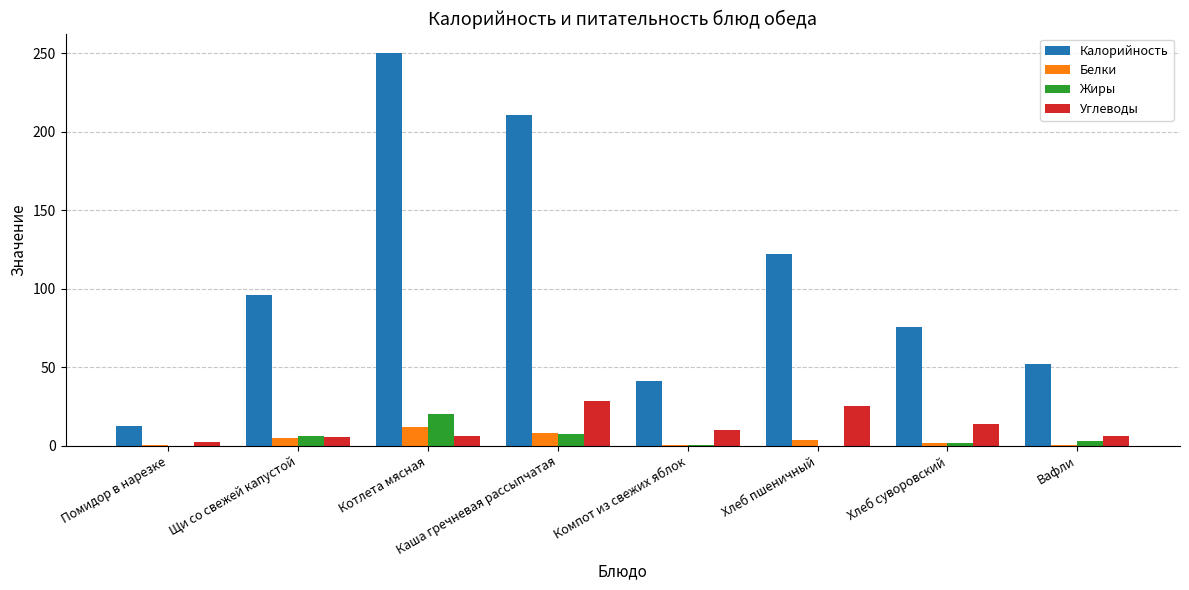

What are all the series names shown in the legend?

Калорийность, Белки, Жиры, Углеводы